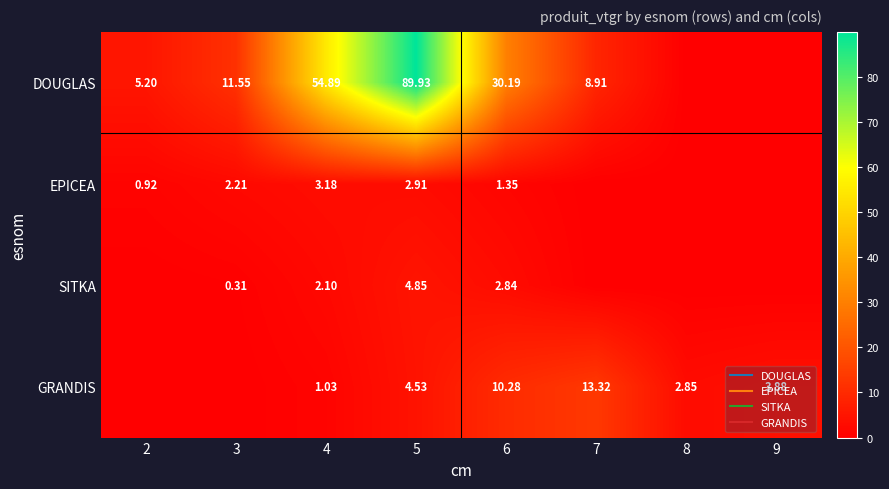

How many positive values does the SITKA series have?

4